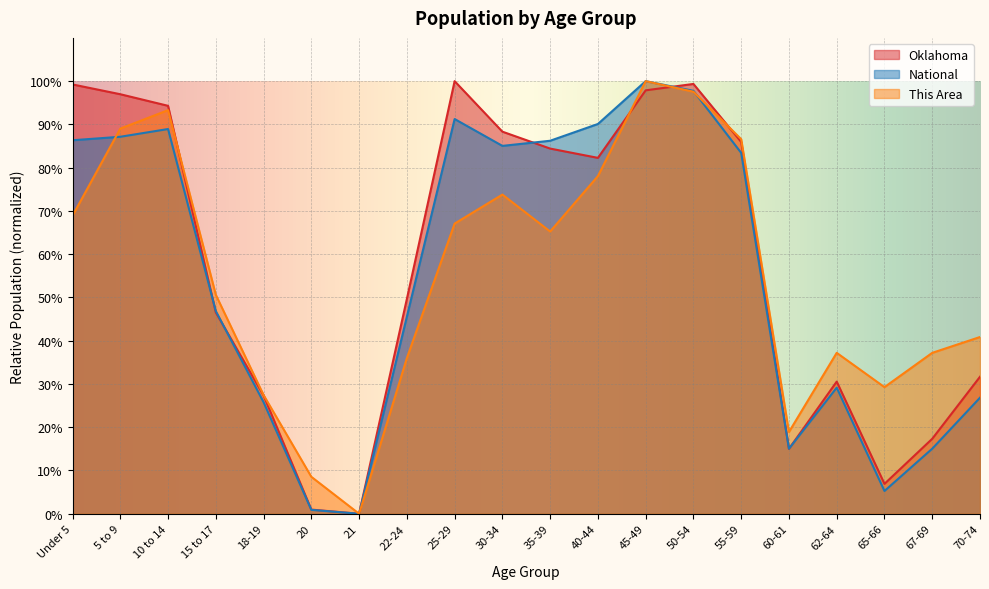

Which category has the highest value in the National series?

45-49